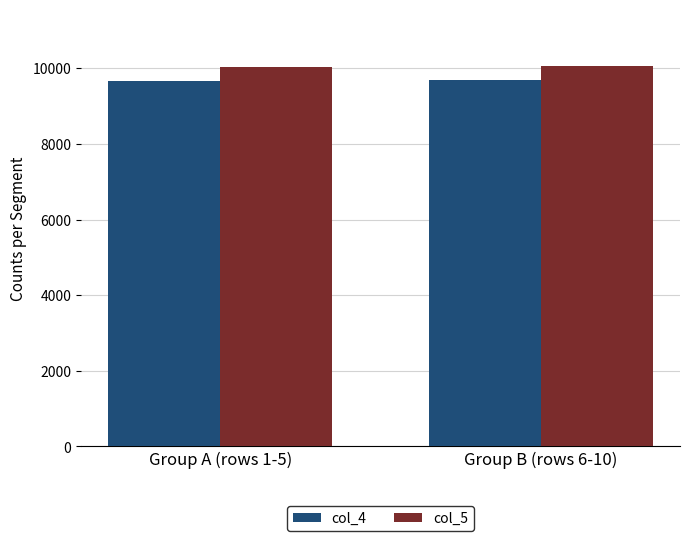

Where does the col_4 series first go above 9691?

Group B (rows 6-10)